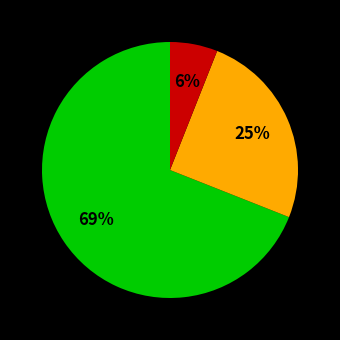

To the nearest percent, what is the average slice percentage?

33%